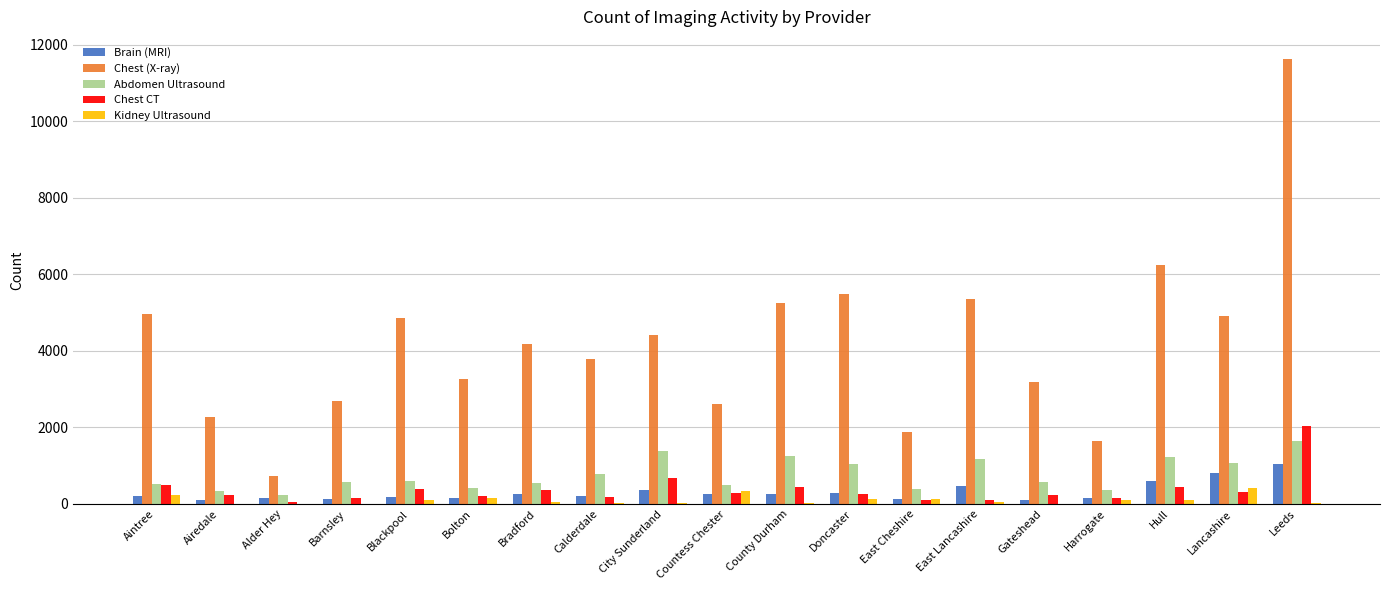

Which series has the largest range (max minus min)?

Chest (X-ray)